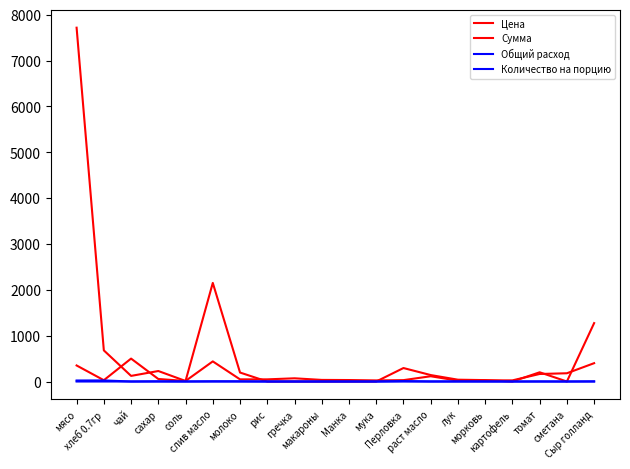

In Сумма, how many points are higher than both neighbors (excluding endpoints)?

4